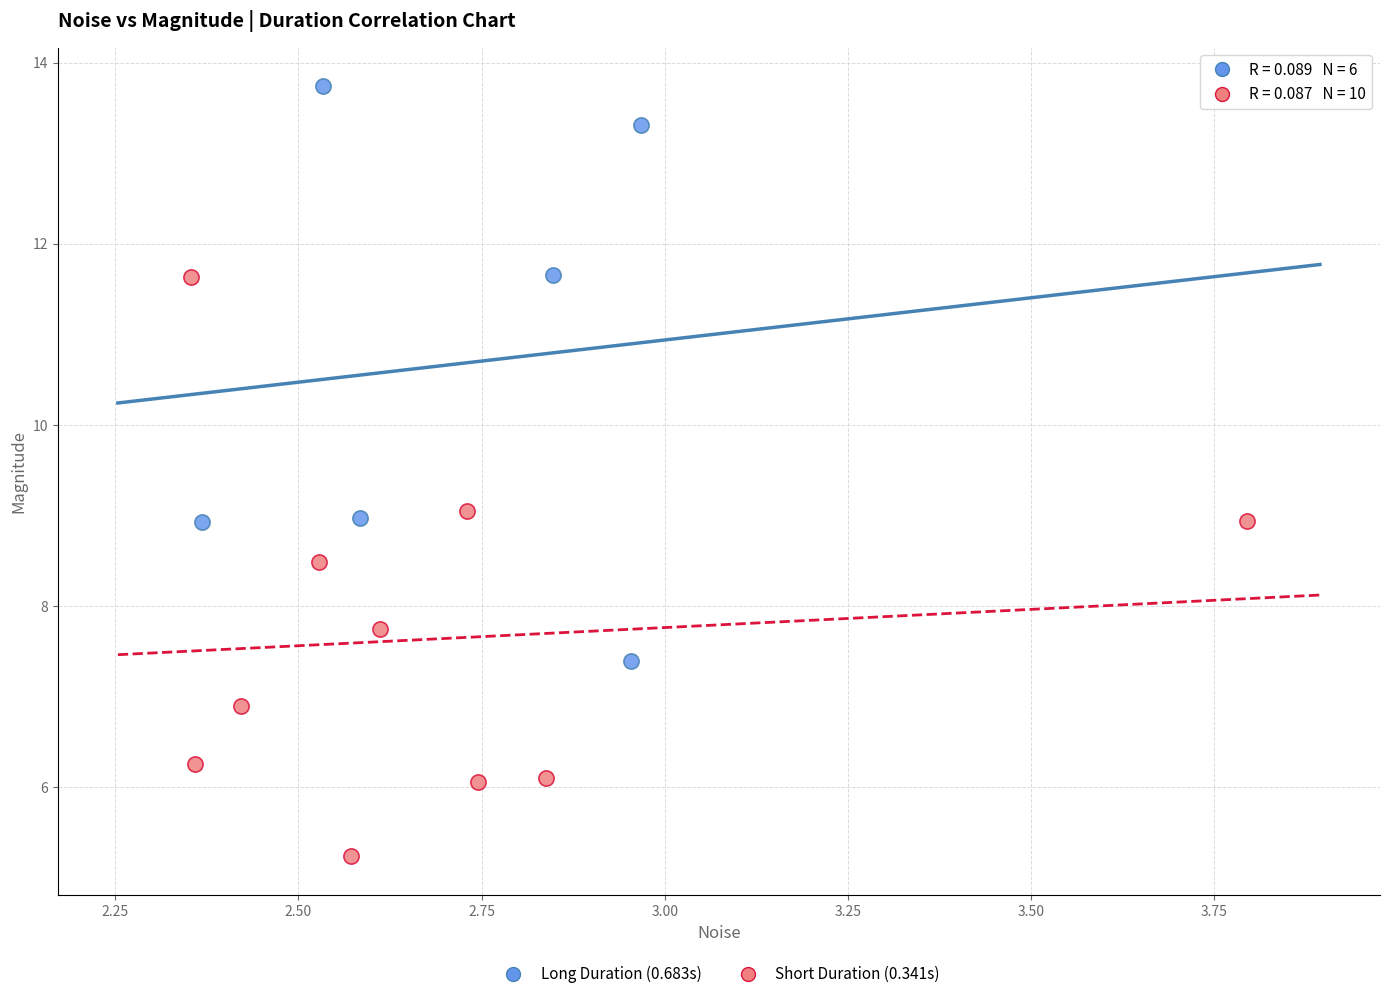

Which series reaches the minimum Y coordinate?

Short Duration (0.341s)